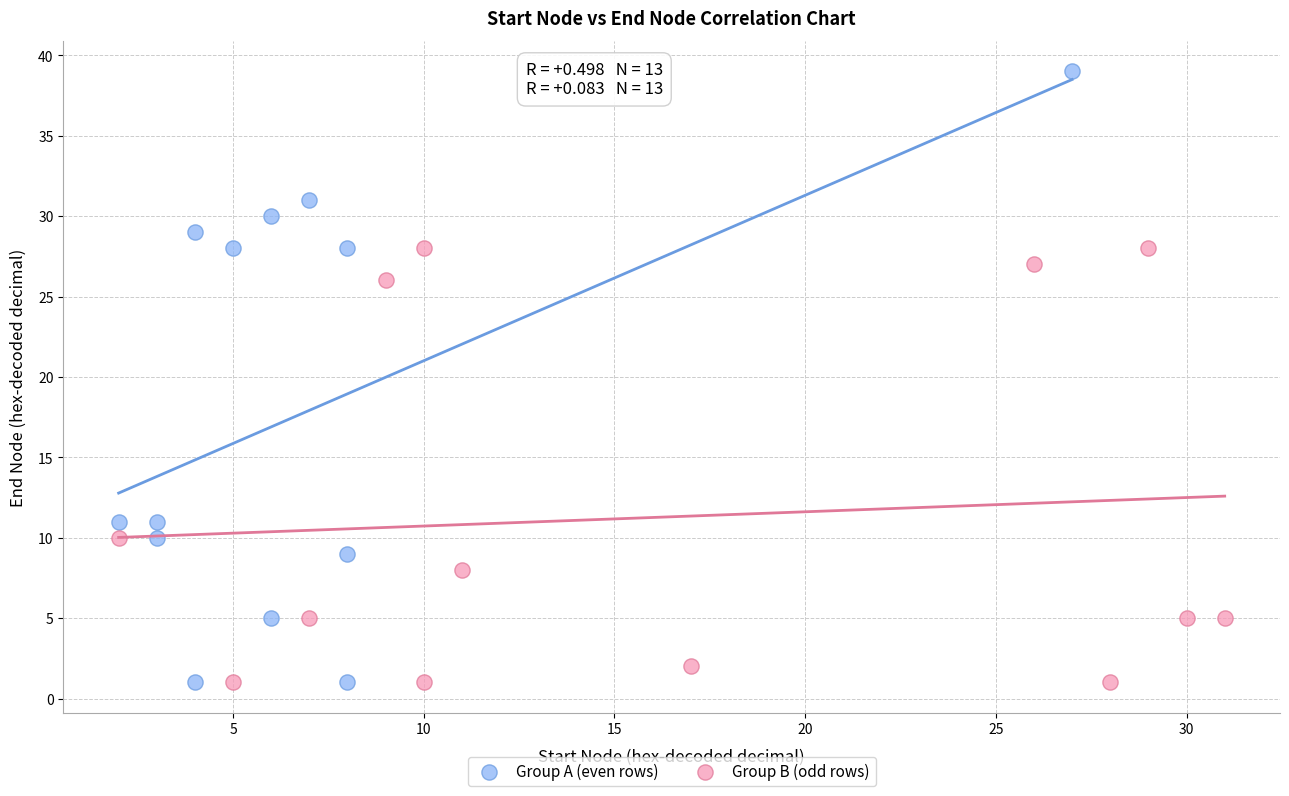

What are all the series names shown in the legend?

Group A (even rows), Group B (odd rows)